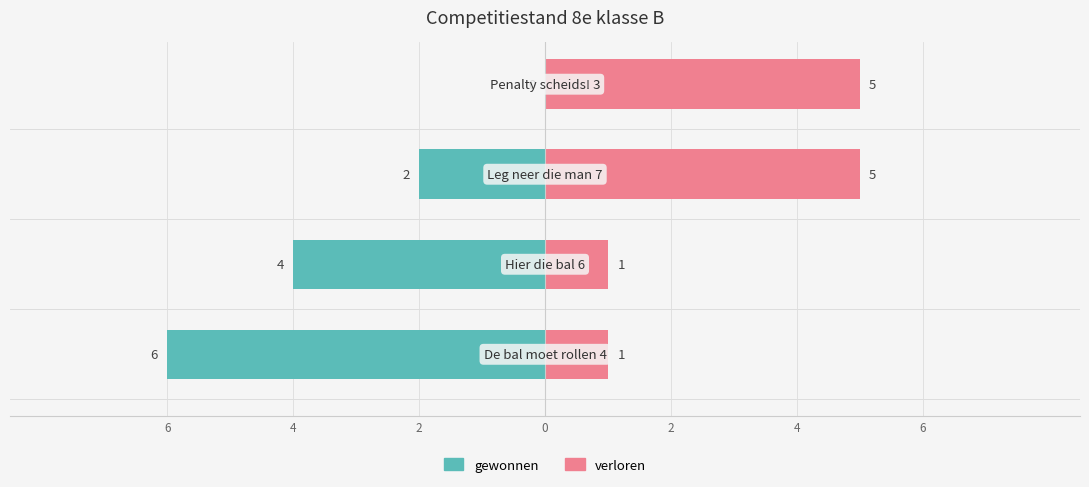

What is the value of the gewonnen bar at the 2nd from the left?

-4